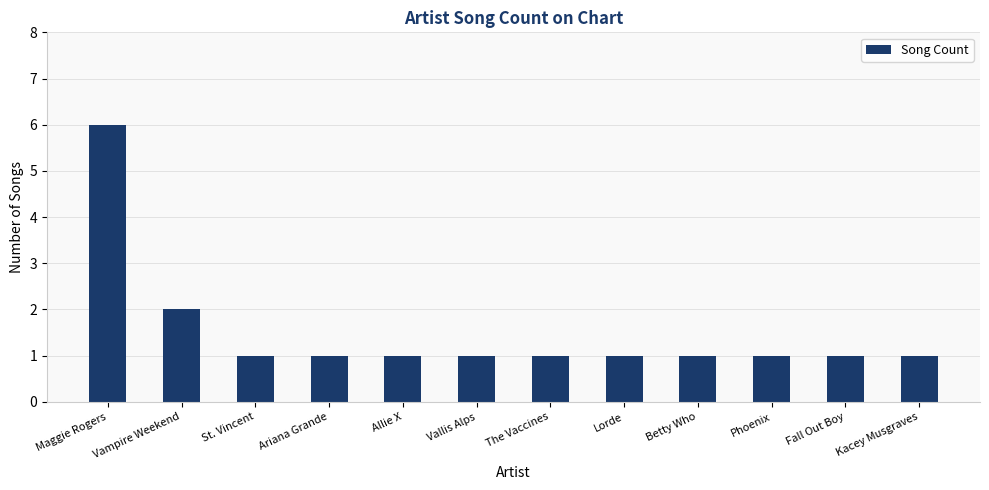

What is the ratio of the value at Vallis Alps to the value at The Vaccines?

1.0